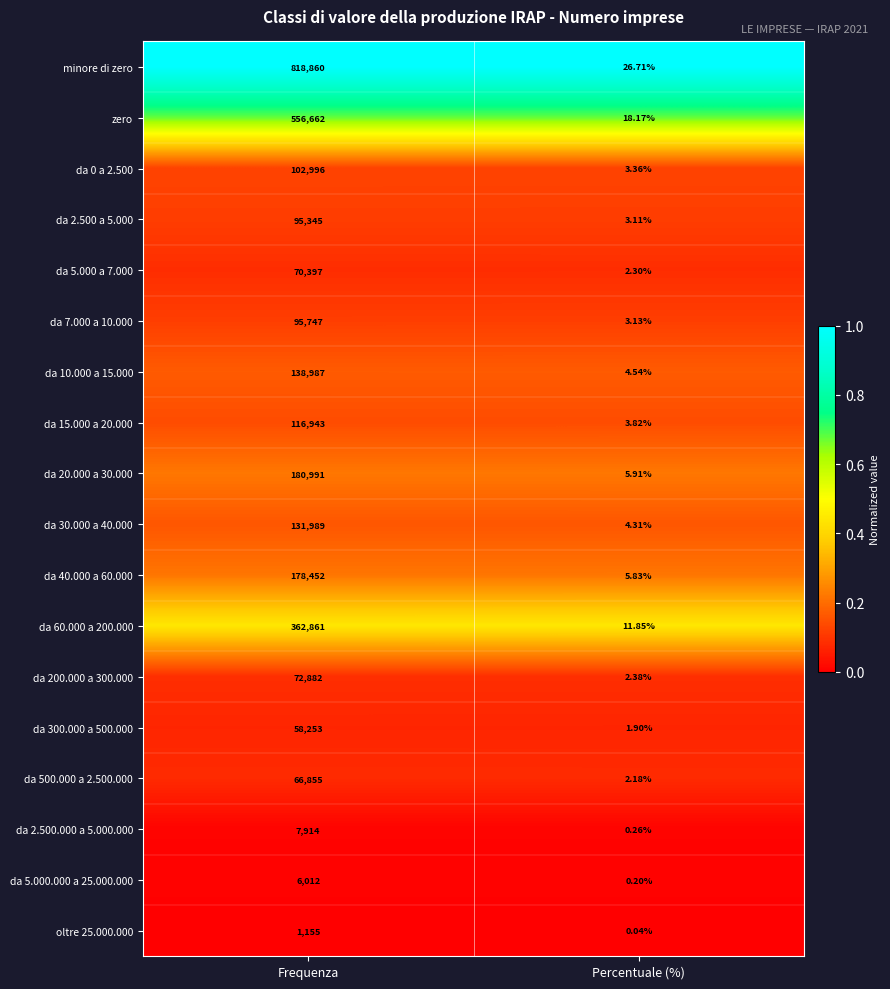

Which series changed the most between Frequenza and Percentuale (%)?

minore di zero